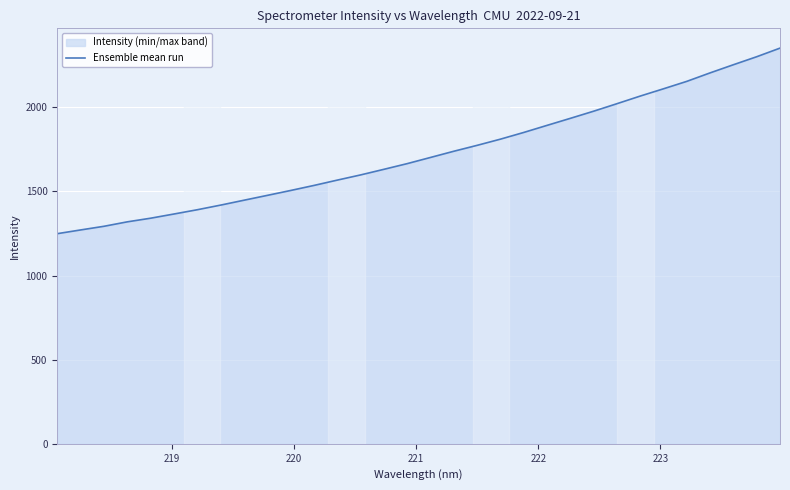

How many data points are less than 1701?

16